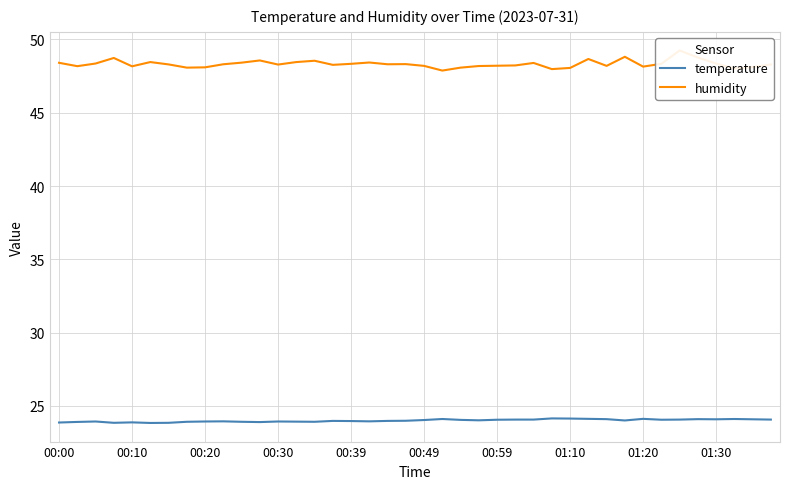

The value of temperature at 01:30 is 24.1. True or false?

True